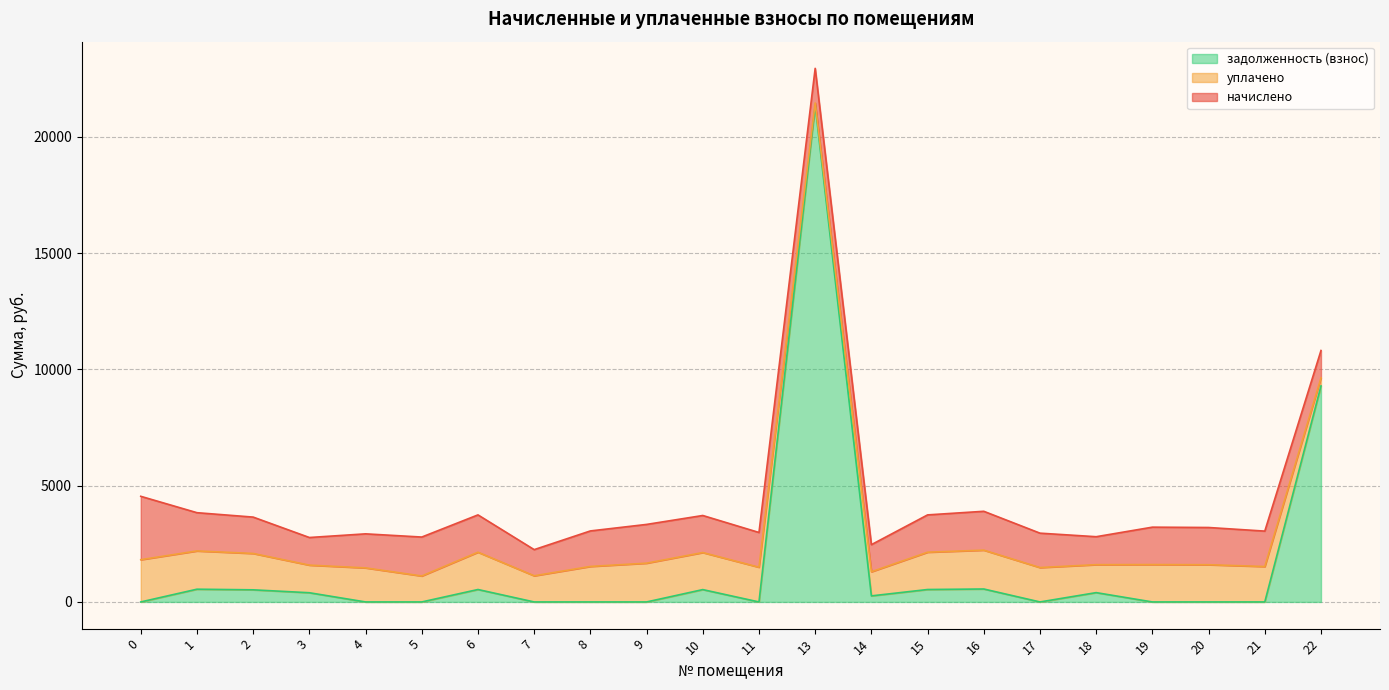

What is the average value of the задолженность (взнос) series?

1587.0